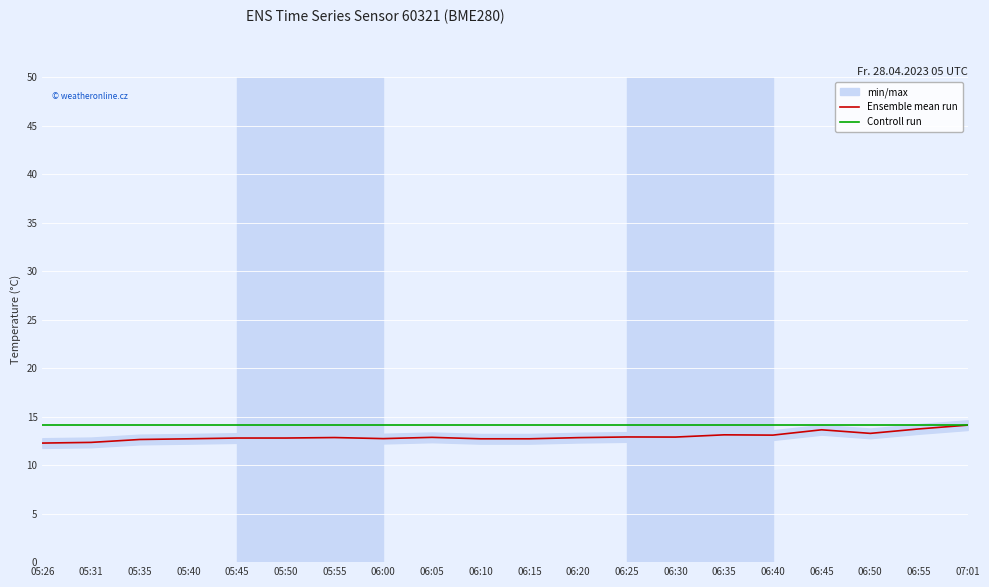

At which label does Ensemble mean run reach its peak?

07:01